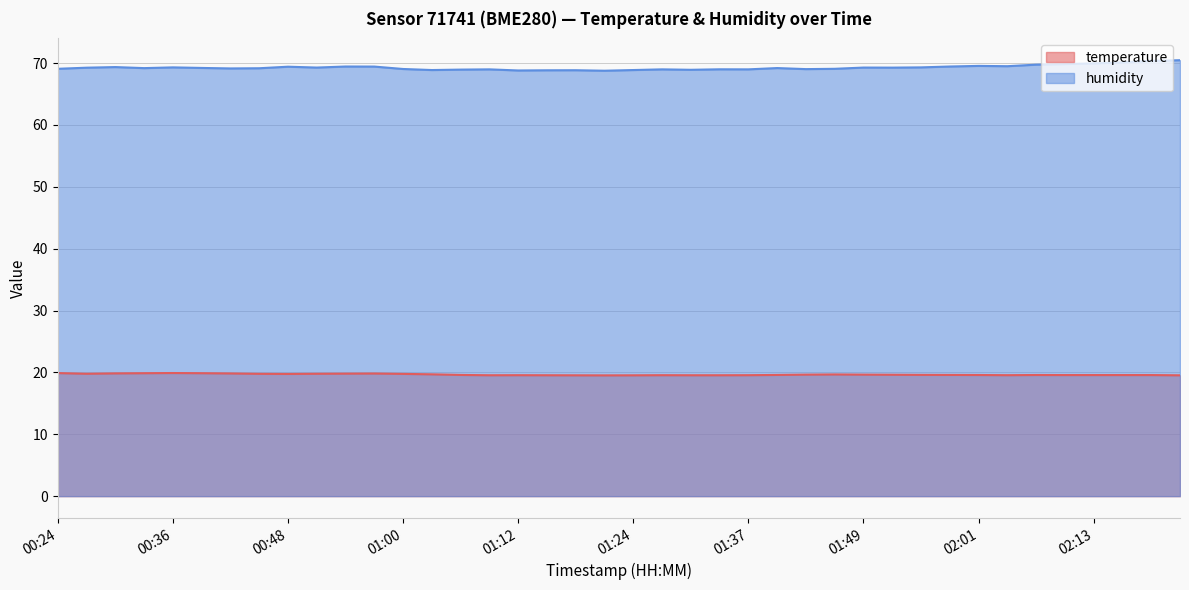

What is the sum of the humidity values at 01:43 and 01:09?

138.0